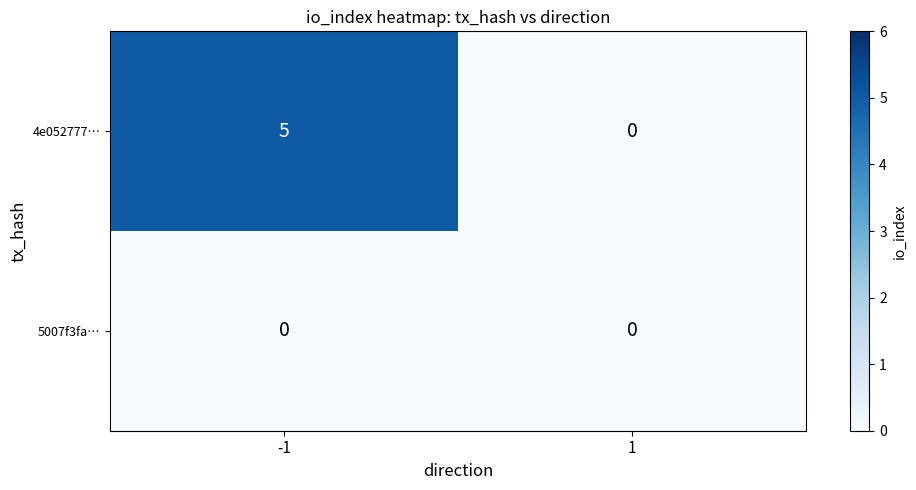

Reading left to right, what are all the values shown in this chart?

4e052777…: 5	0
5007f3fa…: 0	0